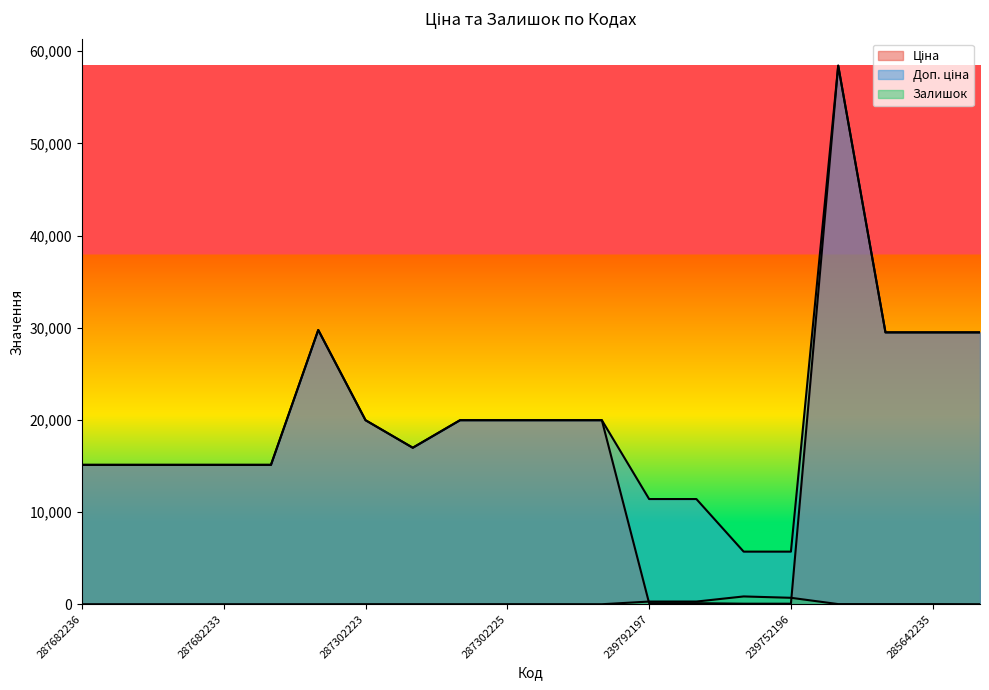

What is the sum of the Залишок values at 287682236 and 287302225?

5.0